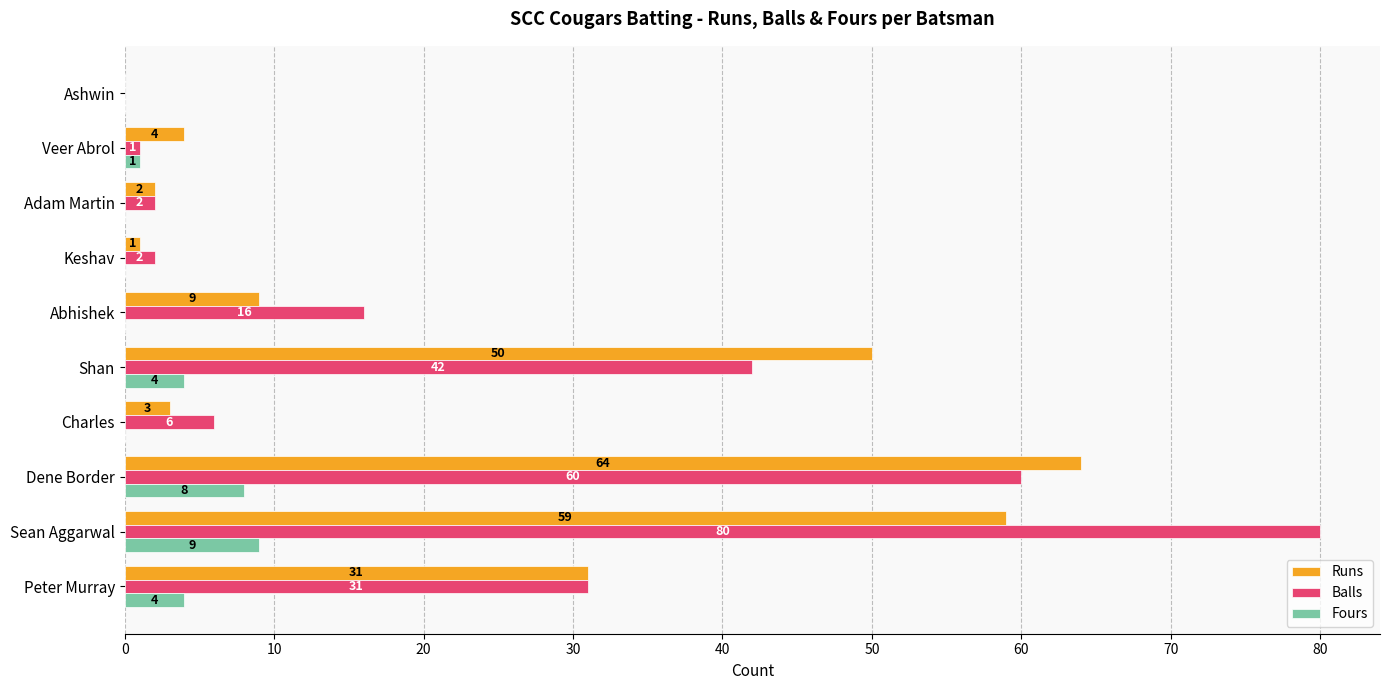

How many positive values does the Balls series have?

9